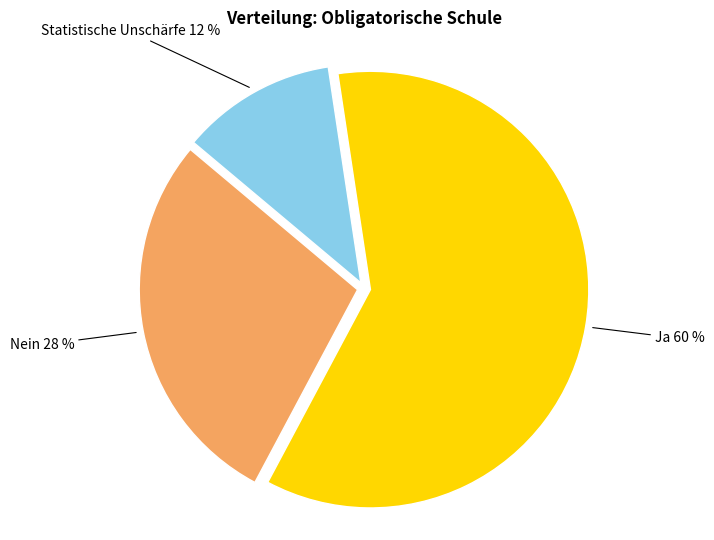

To the nearest percent, what is the average slice percentage?

33%